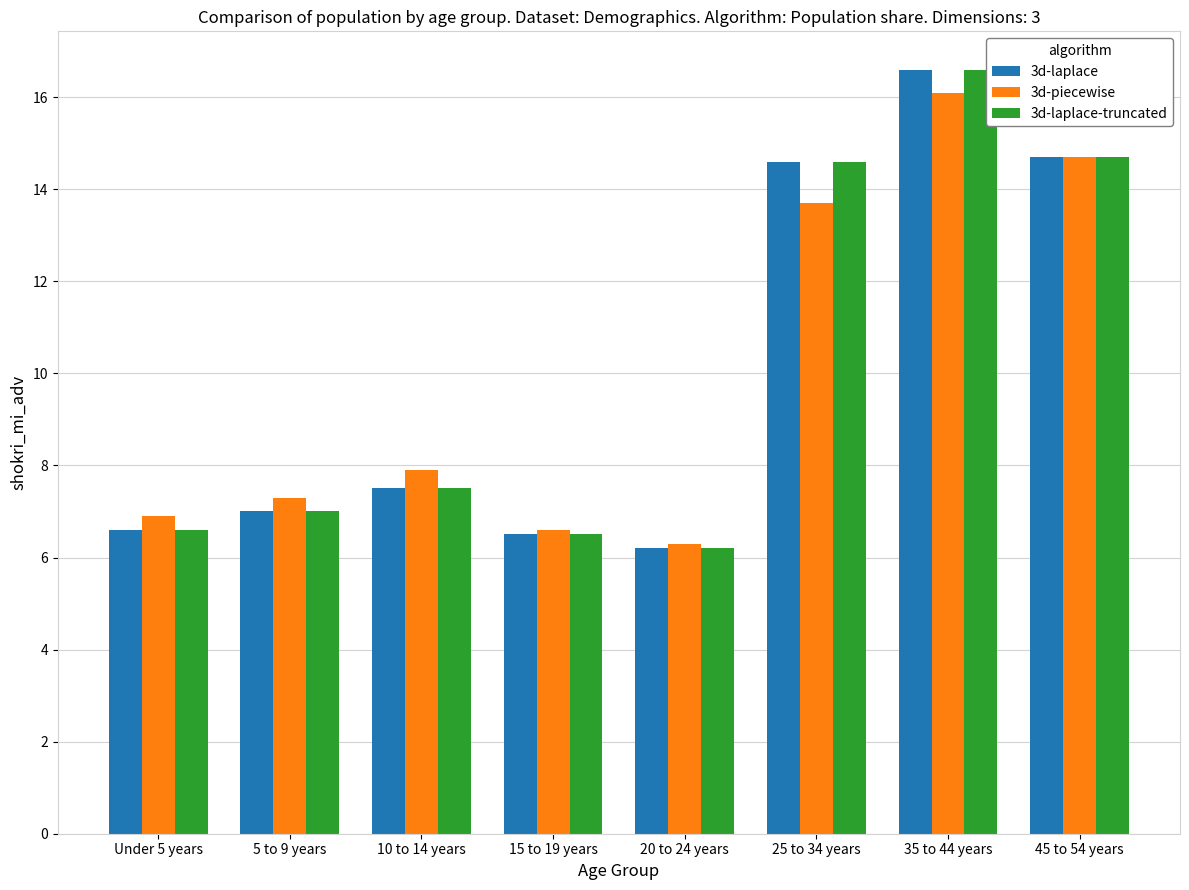

What is the value of the 3d-piecewise bar at the 4th from the left?

6.6